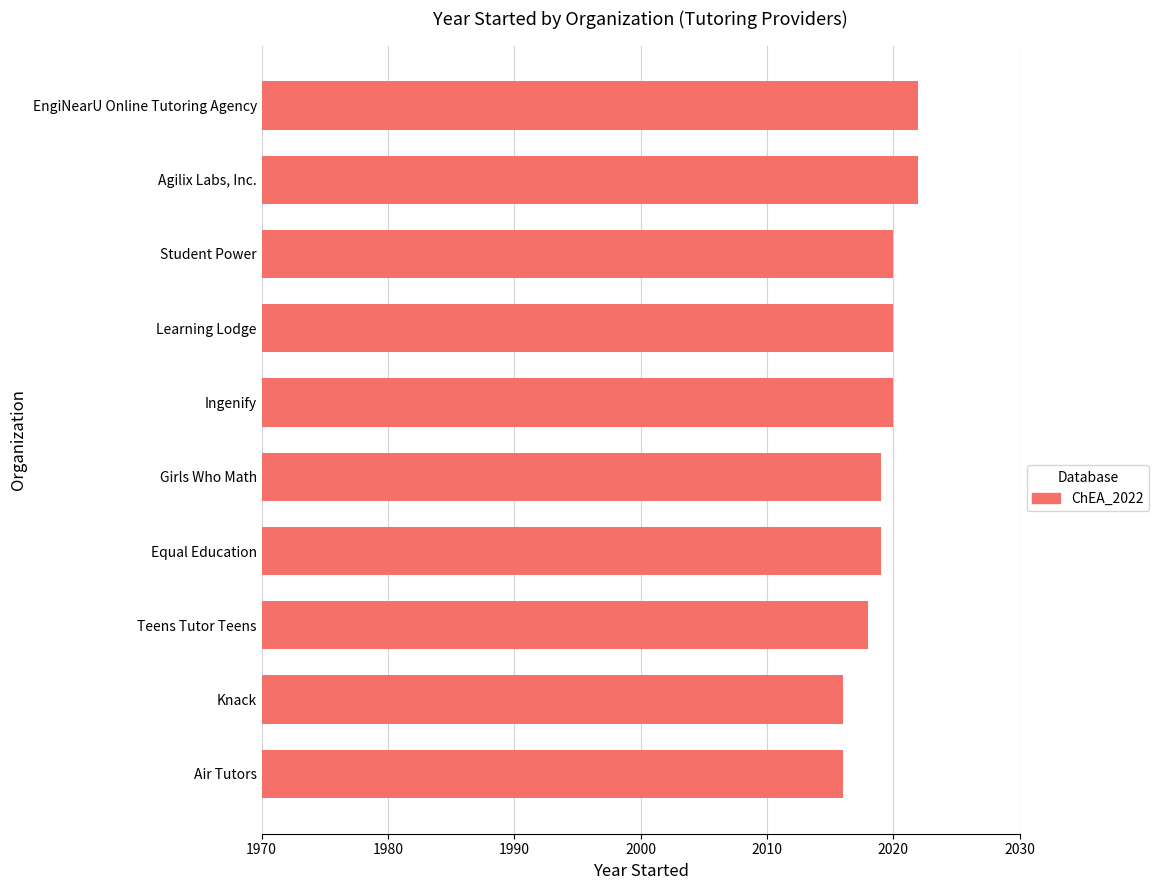

Which has a higher value, Learning Lodge or Air Tutors?

Learning Lodge